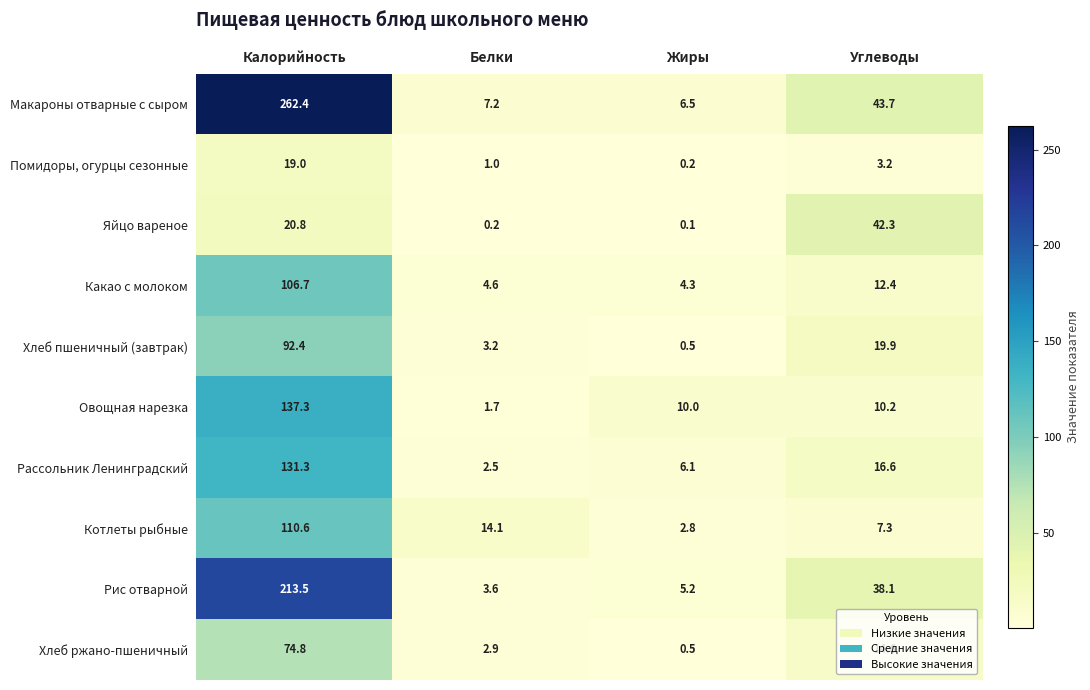

Rank the series at Углеводы from highest to lowest value.

Макароны отварные с сыром, Яйцо вареное, Рис отварной, Хлеб пшеничный (завтрак), Рассольник Ленинградский, Хлеб ржано-пшеничный, Какао с молоком, Овощная нарезка, Котлеты рыбные, Помидоры, огурцы сезонные